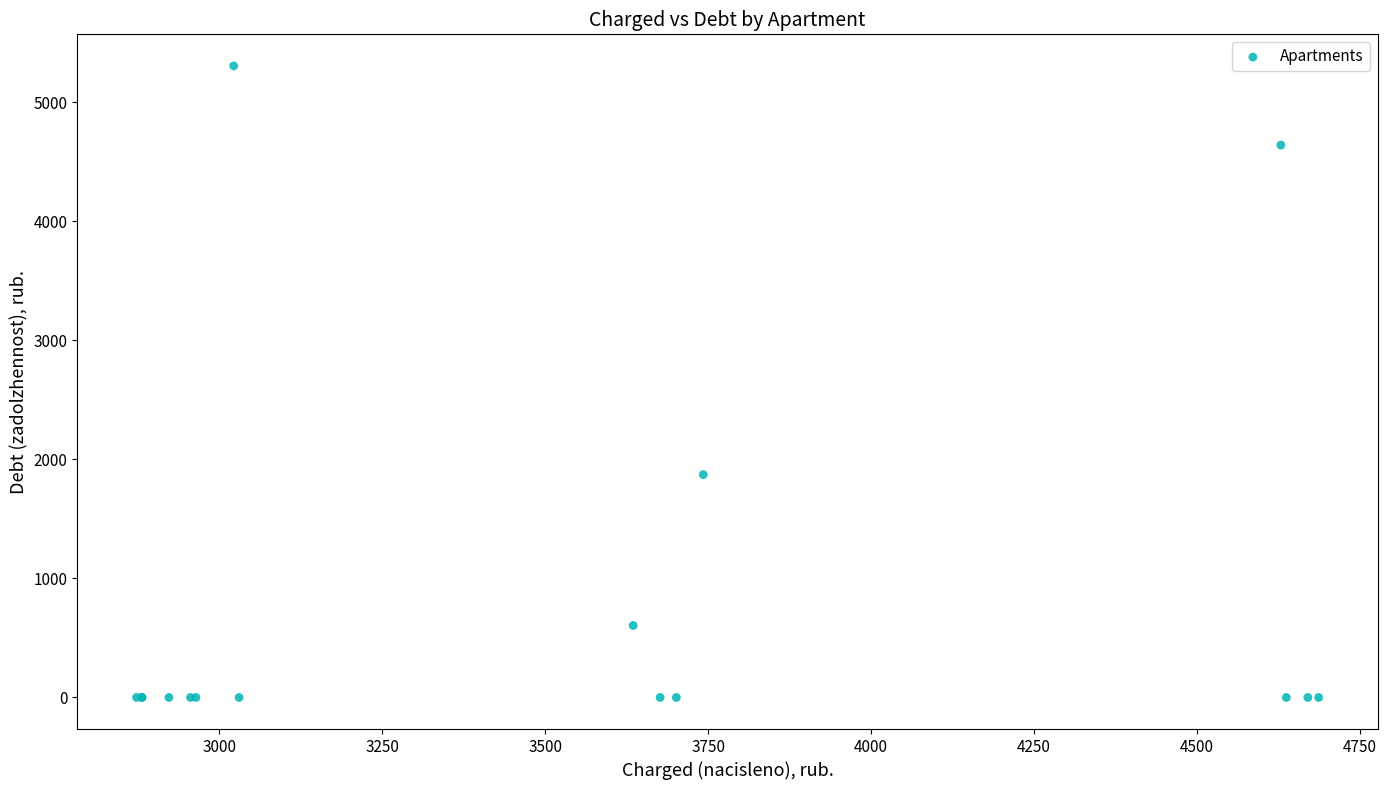

What Y value in the scatter plot is closest to 2652?

1871.3